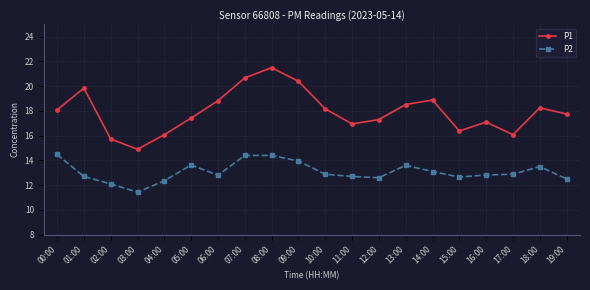

How many data points in P1 are less than 18?

10